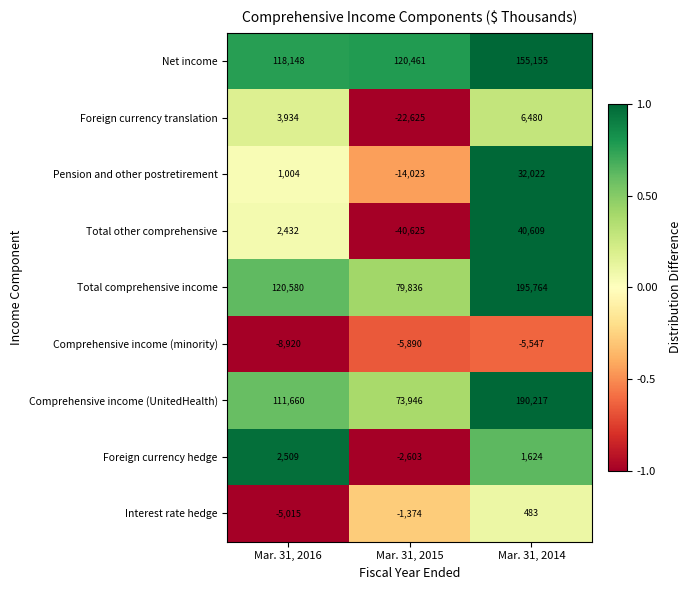

Count the number of categories in the chart.

3